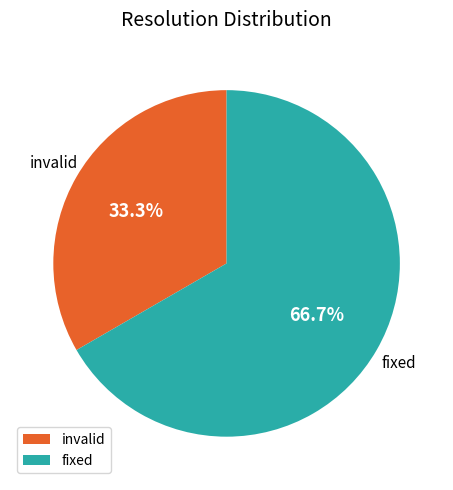

To the nearest percent, what is the difference between the largest and smallest slice percentages?

33%